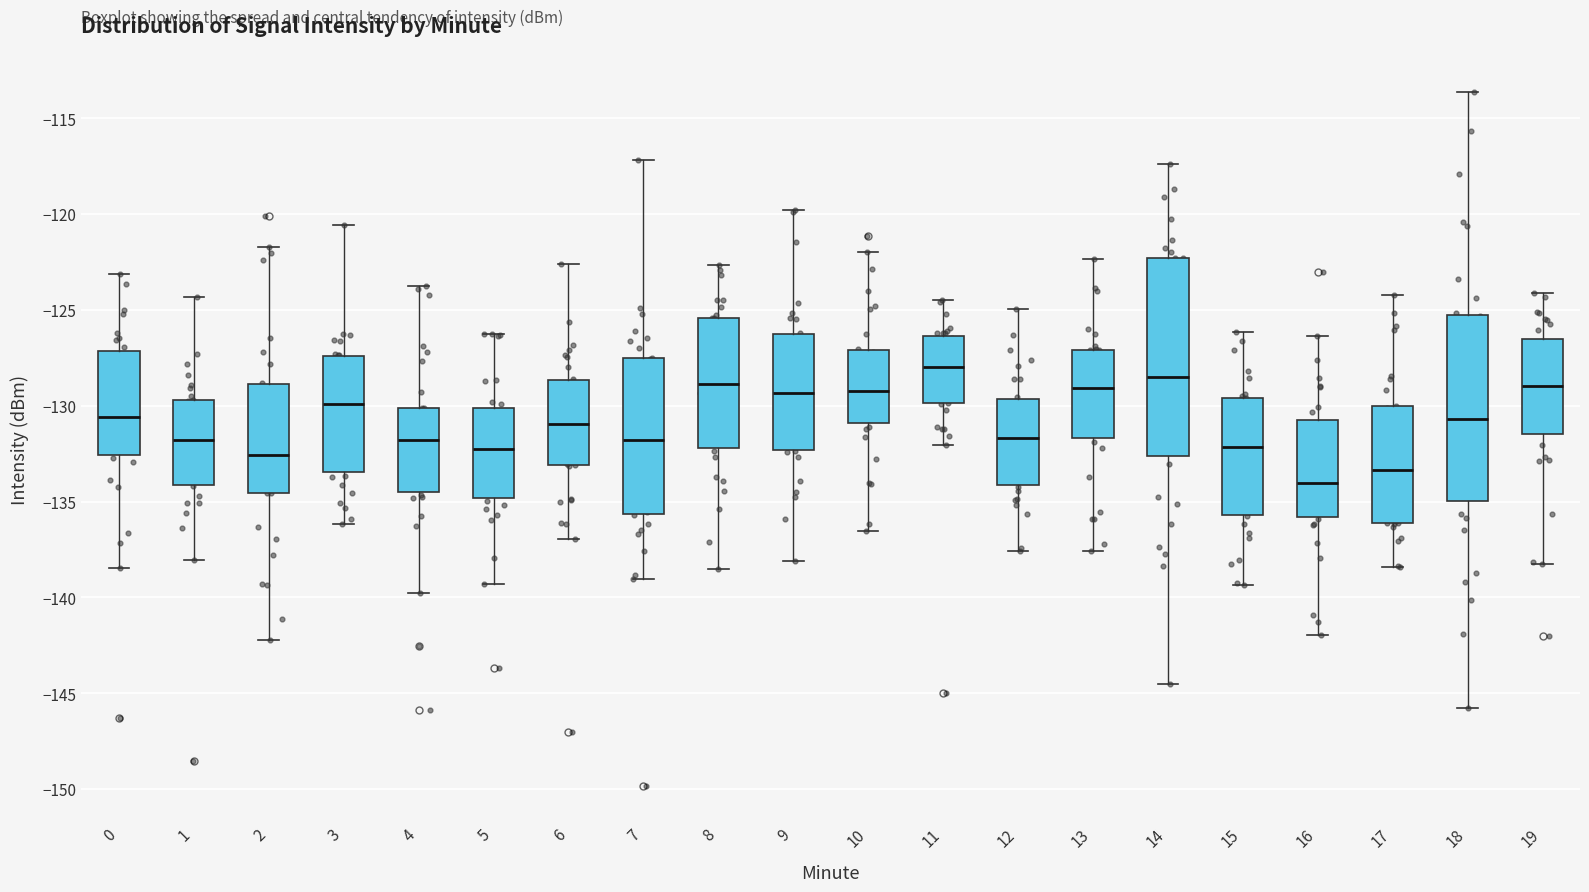

Reading left to right, transcribe this box plot: for each box, give where its median line is, the range the box spans, and where its two whiskers end, as read against the y-axis. The values are not printed on the chart, so give them approximately, as read against the axis.

0: median -130.5, box -132.5 to -127.0, whiskers -138.5 to -123.0
1: median -132.0, box -134.0 to -129.5, whiskers -138.0 to -124.5
2: median -132.5, box -134.5 to -129.0, whiskers -142.0 to -121.5
3: median -130.0, box -133.5 to -127.5, whiskers -136.0 to -120.5
4: median -132.0, box -134.5 to -130.0, whiskers -140.0 to -124.0
5: median -132.0, box -135.0 to -130.0, whiskers -139.5 to -126.5
6: median -131.0, box -133.0 to -128.5, whiskers -137.0 to -122.5
7: median -132.0, box -135.5 to -127.5, whiskers -139.0 to -117.0
8: median -129.0, box -132.0 to -125.5, whiskers -138.5 to -122.5
9: median -129.5, box -132.5 to -126.5, whiskers -138.0 to -120.0
10: median -129.5, box -131.0 to -127.0, whiskers -136.5 to -122.0
11: median -128.0, box -130.0 to -126.5, whiskers -132.0 to -124.5
12: median -131.5, box -134.0 to -129.5, whiskers -137.5 to -125.0
13: median -129.0, box -131.5 to -127.0, whiskers -137.5 to -122.5
14: median -128.5, box -132.5 to -122.5, whiskers -144.5 to -117.5
15: median -132.0, box -135.5 to -129.5, whiskers -139.5 to -126.0
16: median -134.0, box -136.0 to -130.5, whiskers -142.0 to -126.5
17: median -133.5, box -136.0 to -130.0, whiskers -138.5 to -124.0
18: median -130.5, box -135.0 to -125.5, whiskers -146.0 to -113.5
19: median -129.0, box -131.5 to -126.5, whiskers -138.0 to -124.0